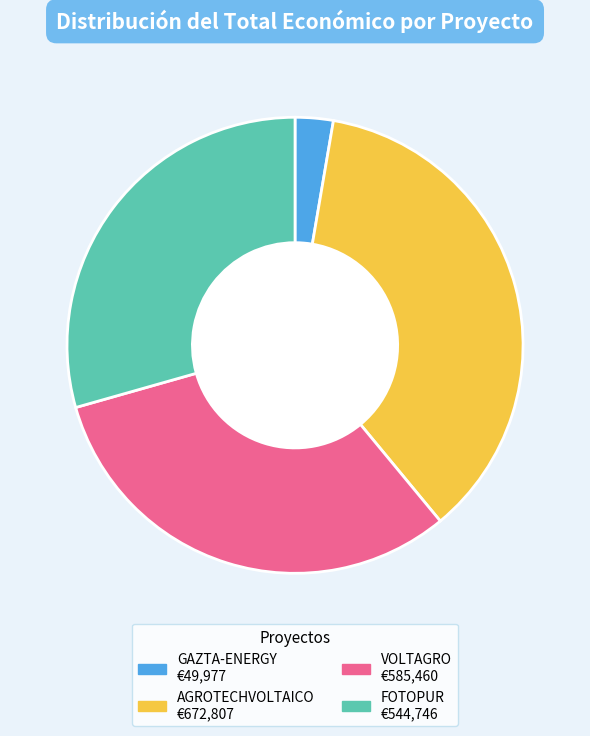

The AGROTECHVOLTAICO slice represents 22% of the pie. True or false?

False